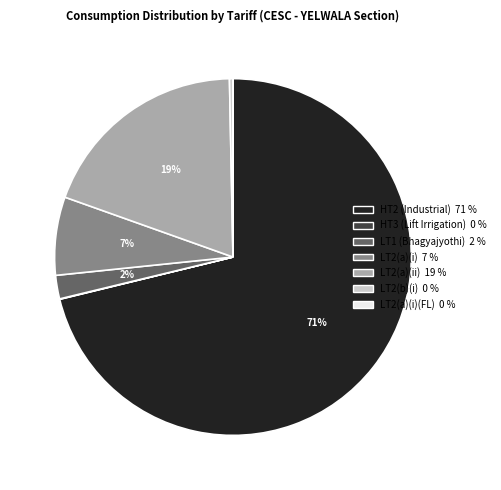

Does any single category account for the majority?

Yes